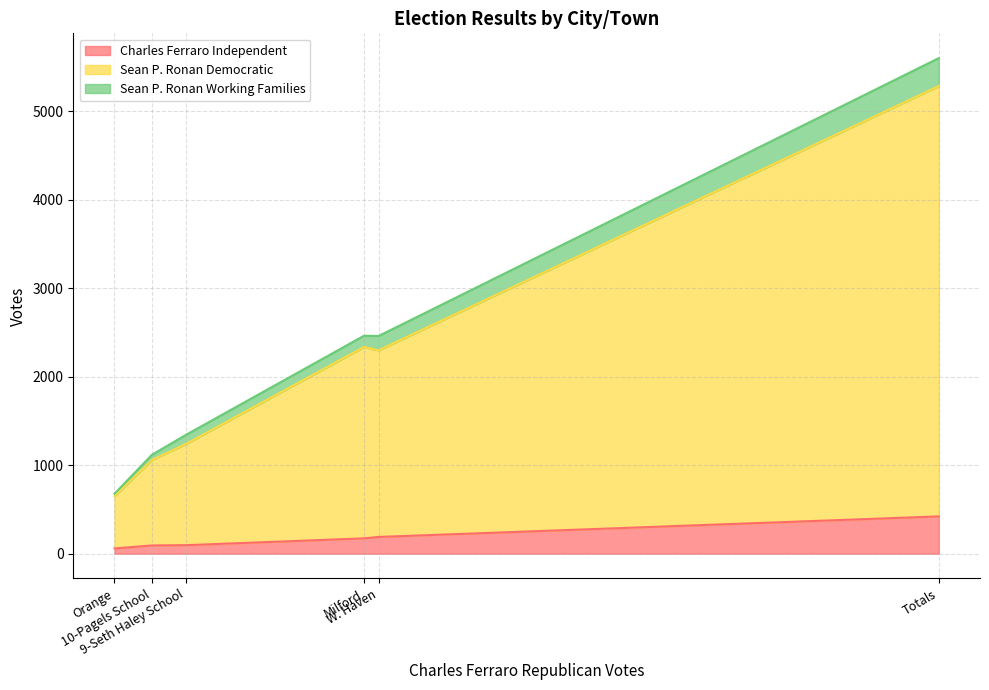

Where is the first local minimum for Sean P. Ronan Working Families?

Orange